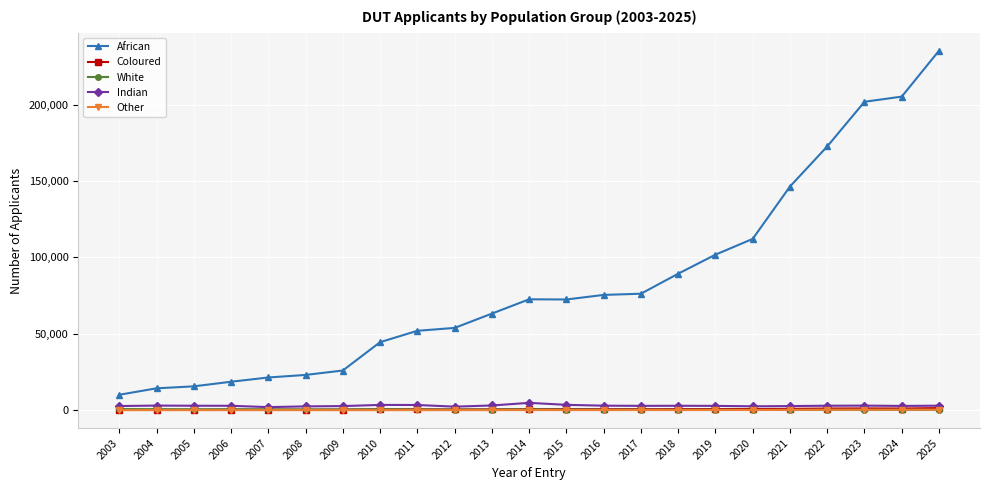

What is the value of the Coloured point at the 21st from the left?

1135